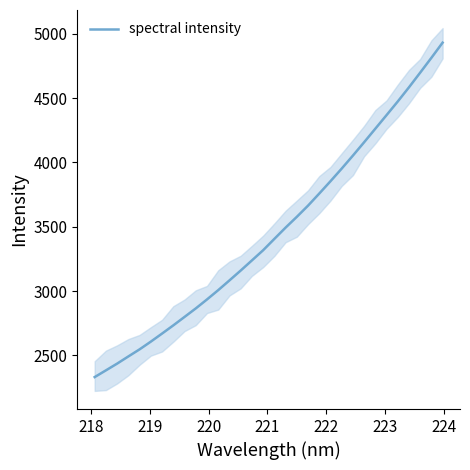

What is the greatest value displayed?

4931.7